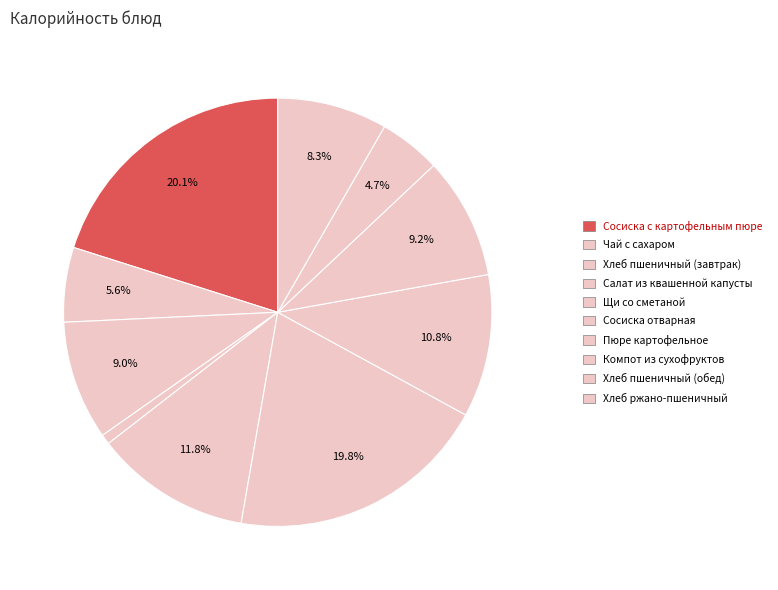

What is the change in value from Пюре картофельное to Хлеб ржано-пшеничный?

-25.0